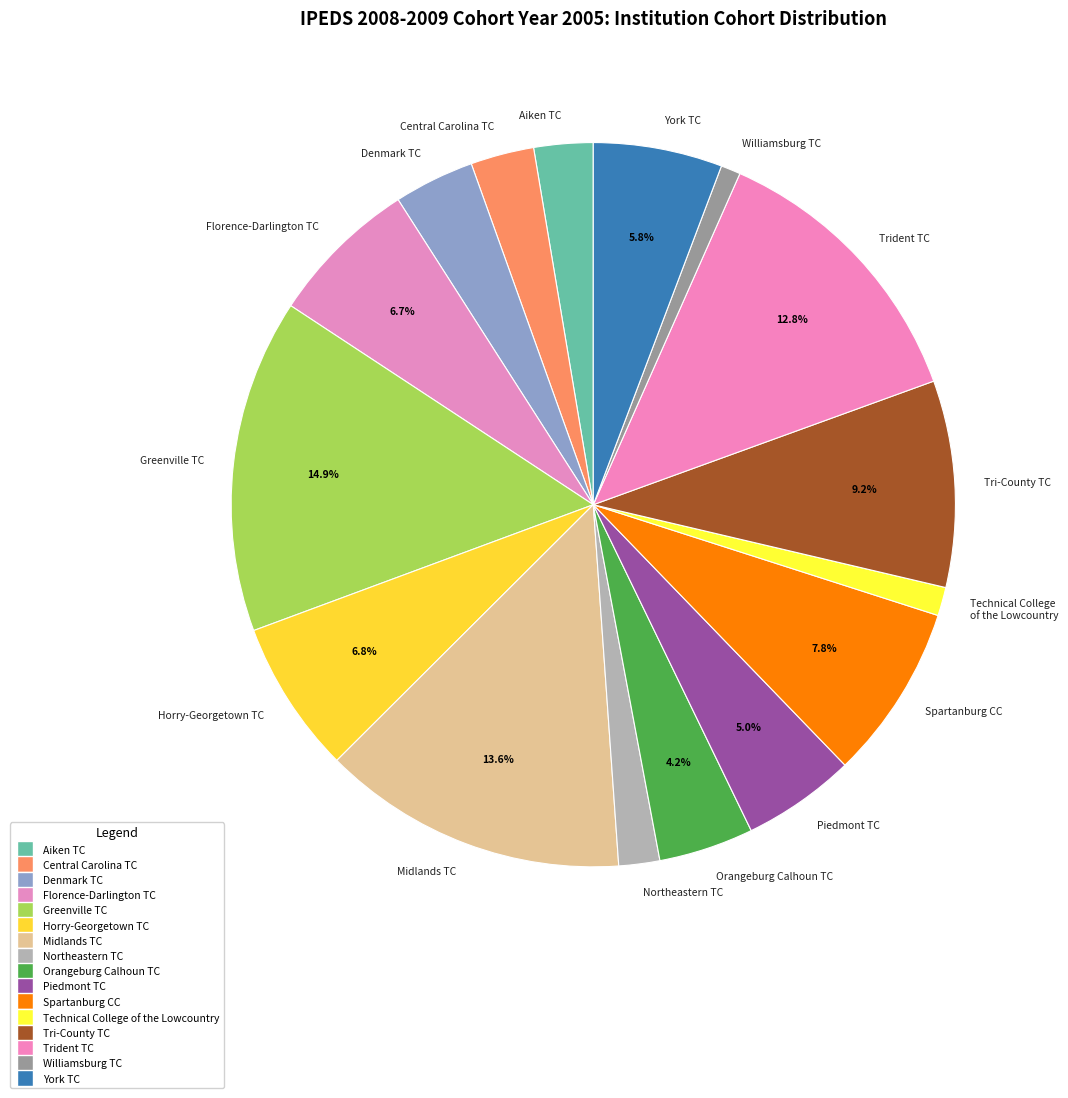

Do Northeastern TC and Trident TC together represent more than half of the pie?

No